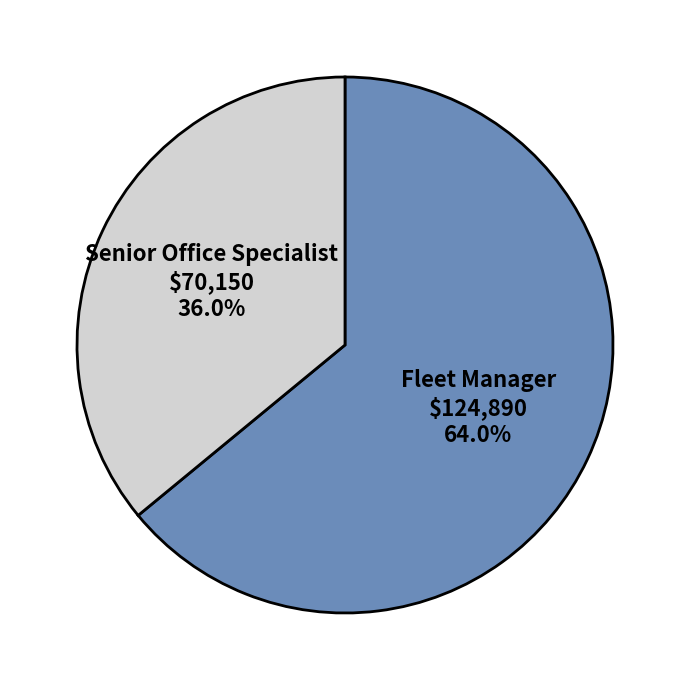

Approximately how many times larger is the value at Fleet Manager compared to Senior Office Specialist?

1.8